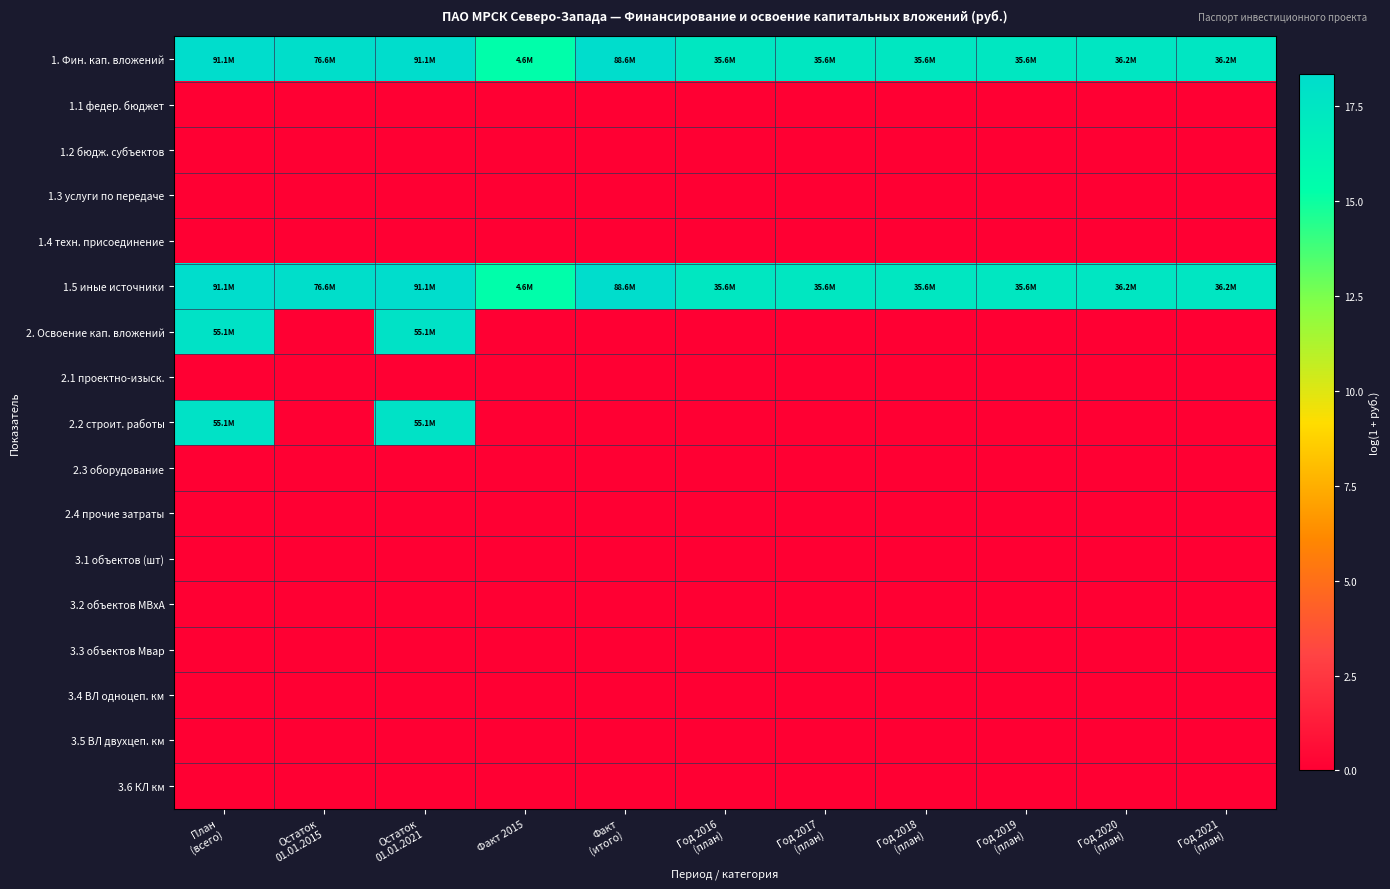

What is the difference between the highest and lowest values at Год 2020
(план)?

17.4